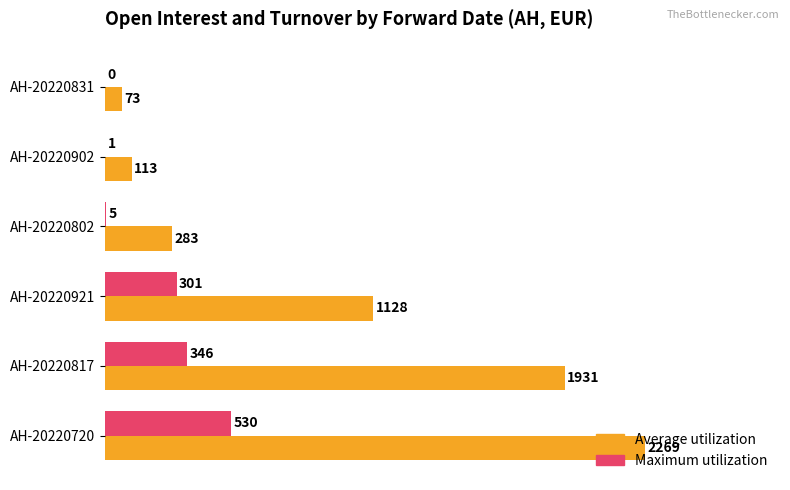

True or false: Maximum utilization has a value of 0 at AH-20220831.

True